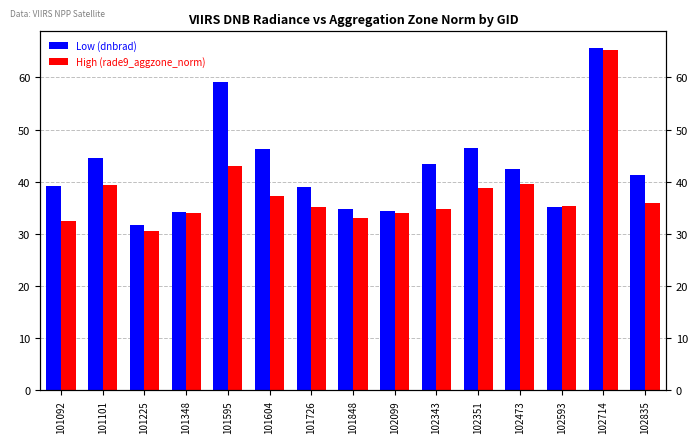

Is the value of High (rade9_aggzone_norm) at 102593 greater than the value of Low (dnbrad) at 101595?

No